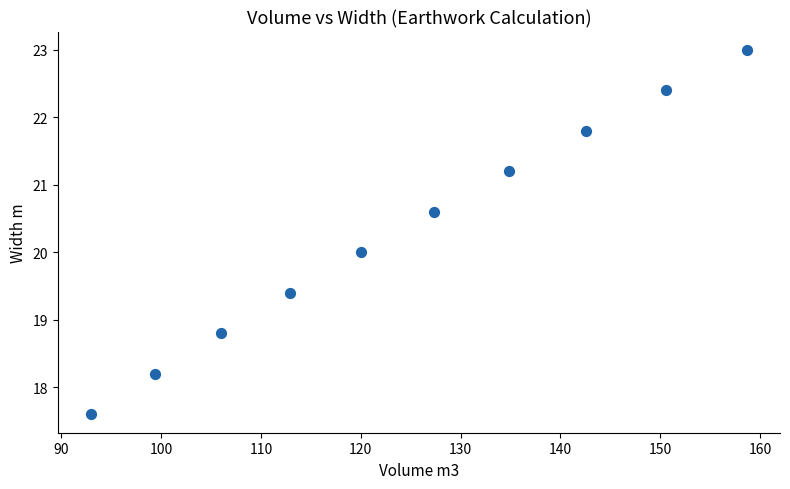

What is the average X value?

124.5